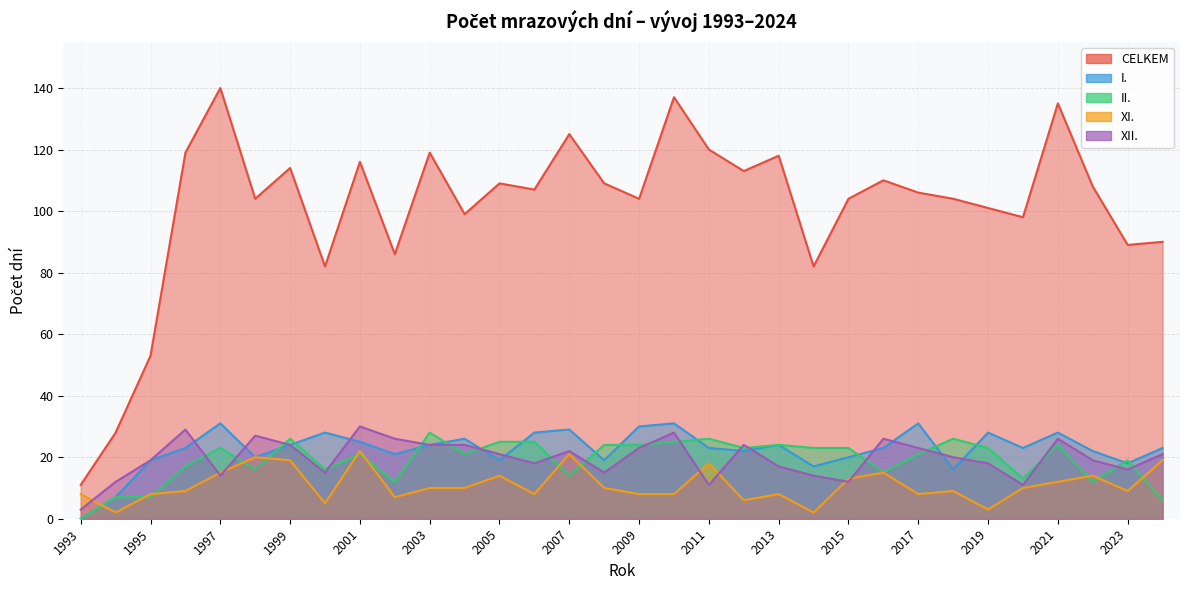

Reading right to left, list all the values displayed in this chart.

CELKEM: 2024=90	2023=89	2022=108	2021=135	2020=98	2019=101	2018=104	2017=106	2016=110	2015=104	2014=82	2013=118	2012=113	2011=120	2010=137	2009=104	2008=109	2007=125	2006=107	2005=109	2004=99	2003=119	2002=86	2001=116	2000=82	1999=114	1998=104	1997=140	1996=119	1995=53	1994=28	1993=11
I.: 2024=23	2023=18	2022=22	2021=28	2020=23	2019=28	2018=16	2017=31	2016=23	2015=20	2014=17	2013=24	2012=22	2011=23	2010=31	2009=30	2008=19	2007=29	2006=28	2005=19	2004=26	2003=24	2002=21	2001=25	2000=28	1999=24	1998=20	1997=31	1996=23	1995=19	1994=7	1993=0
II.: 2024=6	2023=19	2022=12	2021=24	2020=13	2019=23	2018=26	2017=21	2016=15	2015=23	2014=23	2013=24	2012=23	2011=26	2010=25	2009=24	2008=24	2007=14	2006=25	2005=25	2004=21	2003=28	2002=12	2001=21	2000=16	1999=26	1998=16	1997=23	1996=17	1995=7	1994=7	1993=0
XI.: 2024=19	2023=9	2022=14	2021=12	2020=10	2019=3	2018=9	2017=8	2016=15	2015=13	2014=2	2013=8	2012=6	2011=18	2010=8	2009=8	2008=10	2007=21	2006=8	2005=14	2004=10	2003=10	2002=7	2001=22	2000=5	1999=19	1998=20	1997=15	1996=9	1995=8	1994=2	1993=8
XII.: 2024=21	2023=16	2022=19	2021=26	2020=11	2019=18	2018=20	2017=23	2016=26	2015=12	2014=14	2013=17	2012=24	2011=11	2010=28	2009=23	2008=15	2007=22	2006=18	2005=21	2004=24	2003=24	2002=26	2001=30	2000=15	1999=24	1998=27	1997=14	1996=29	1995=19	1994=12	1993=3